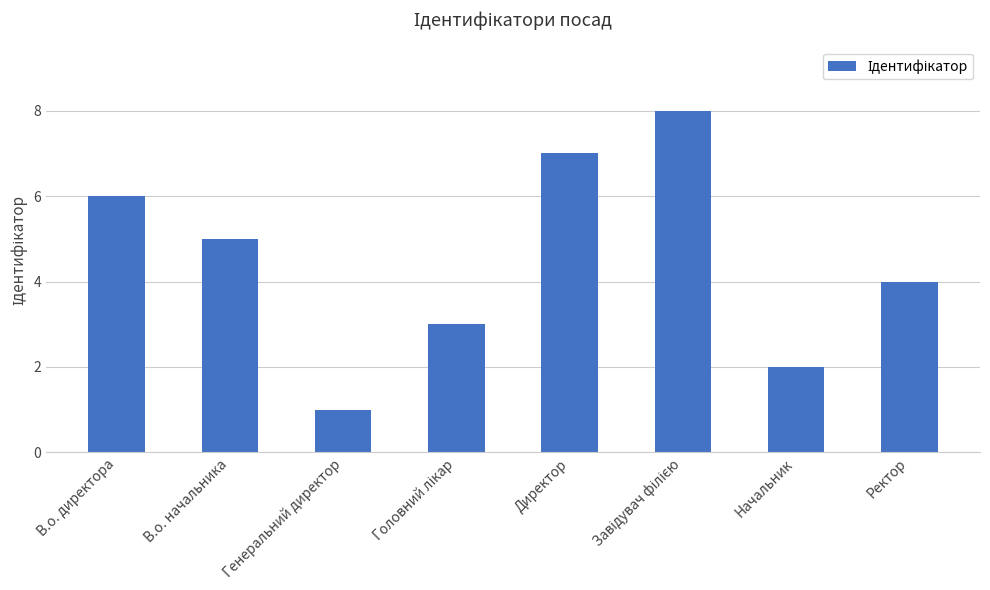

What is the difference between the maximum and minimum values?

7